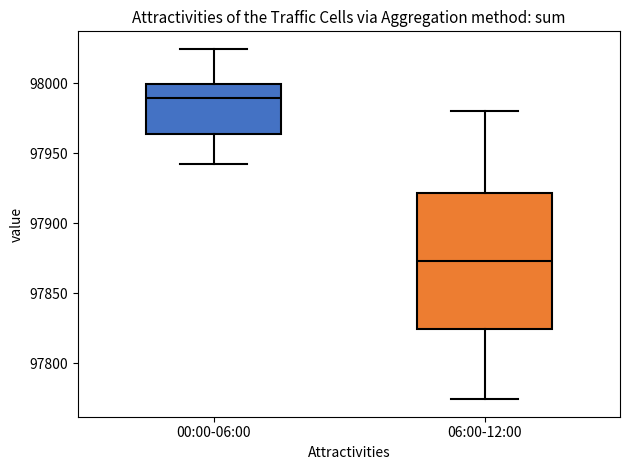

Reading left to right, transcribe this box plot: for each box, give where its median line is, the range the box spans, and where its two whiskers end, as read against the y-axis. The values are not printed on the chart, so give them approximately, as read against the axis.

00:00-06:00: median 97990, box 97965 to 98000, whiskers 97945 to 98025
06:00-12:00: median 97875, box 97825 to 97920, whiskers 97775 to 97980